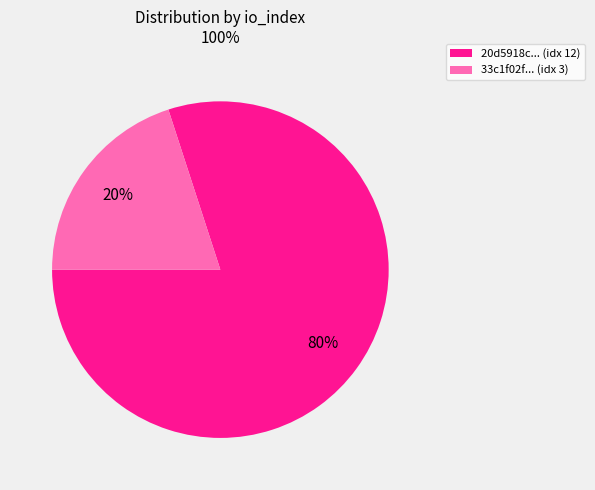

To the nearest percent, what is the average slice percentage?

50%